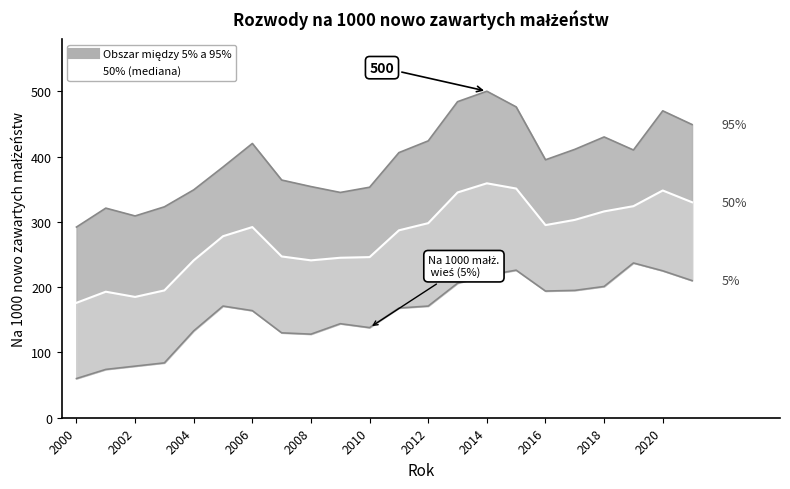

What is the ratio of the value at 2020 to the value at 2000?

1.6